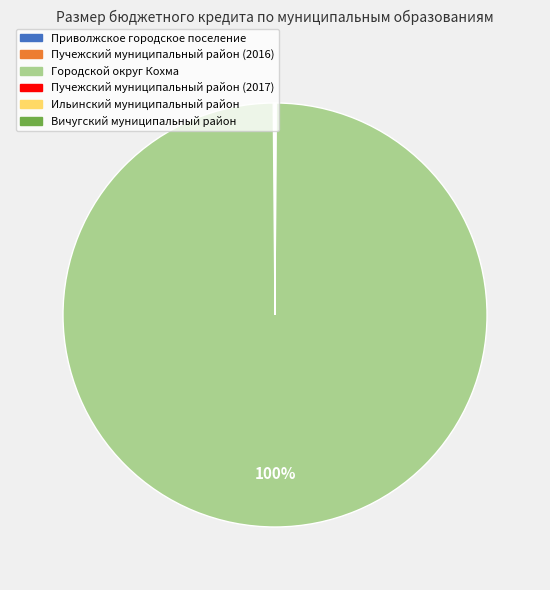

Which slice is the largest?

Городской округ Кохма